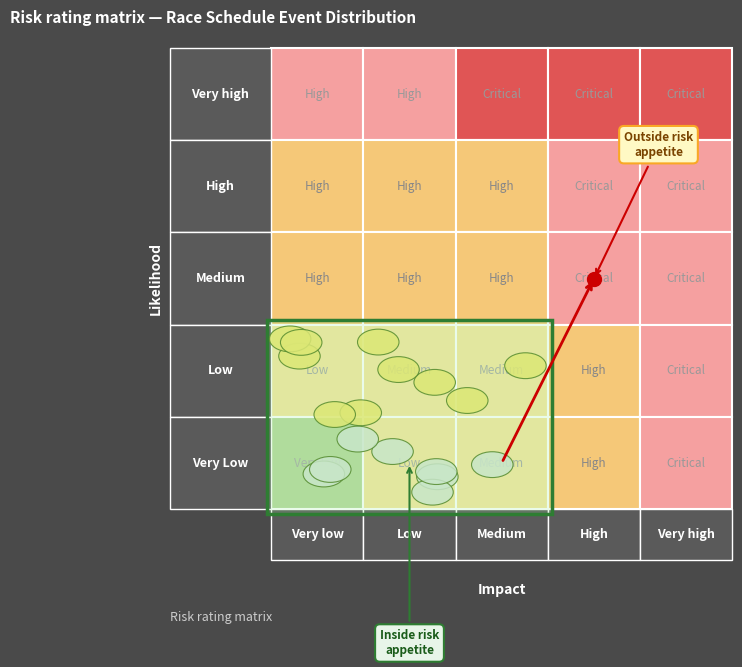

Reading right to left, what are all the values shown in this chart?

Very Low: 4=4	3=3	2=2	1=2	0=1
Low: 4=4	3=3	2=2	1=2	0=2
Medium: 4=4	3=3	2=3	1=3	0=3
High: 4=5	3=4	2=4	1=3	0=3
Very High: 4=5	3=5	2=4	1=4	0=4